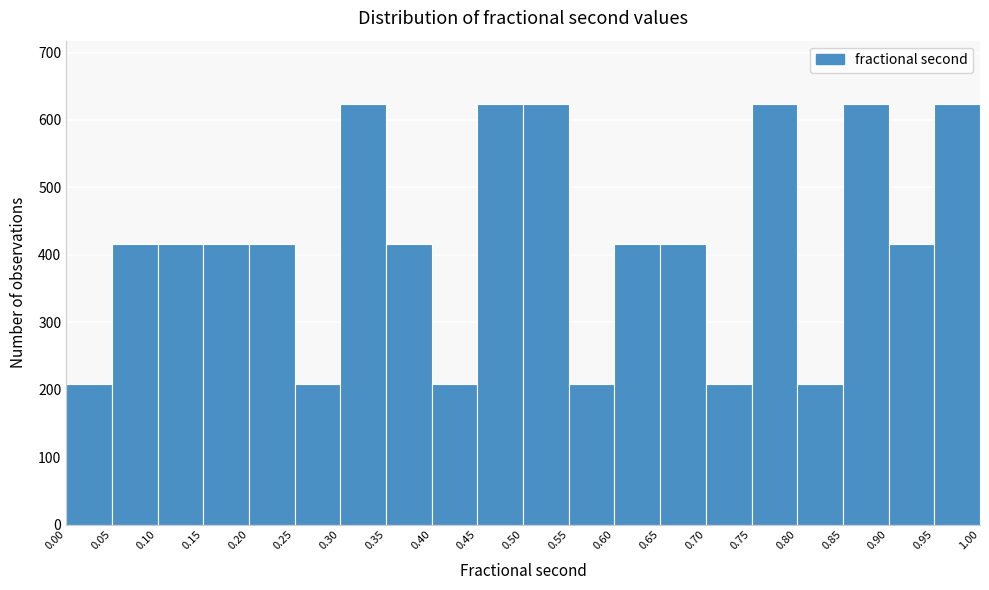

Reading left to right, list every bar in this chart as the range it spans on the x-axis followed by its height. The values are not printed on the chart, so give them approximately, as read against the axis.

0.00 to 0.05: 210
0.05 to 0.10: 420
0.10 to 0.15: 420
0.15 to 0.20: 420
0.20 to 0.25: 420
0.25 to 0.30: 210
0.30 to 0.35: 620
0.35 to 0.40: 420
0.40 to 0.45: 210
0.45 to 0.50: 620
0.50 to 0.55: 620
0.55 to 0.60: 210
0.60 to 0.65: 420
0.65 to 0.70: 420
0.70 to 0.75: 210
0.75 to 0.80: 620
0.80 to 0.85: 210
0.85 to 0.90: 620
0.90 to 0.95: 420
0.95 to 1.00: 620